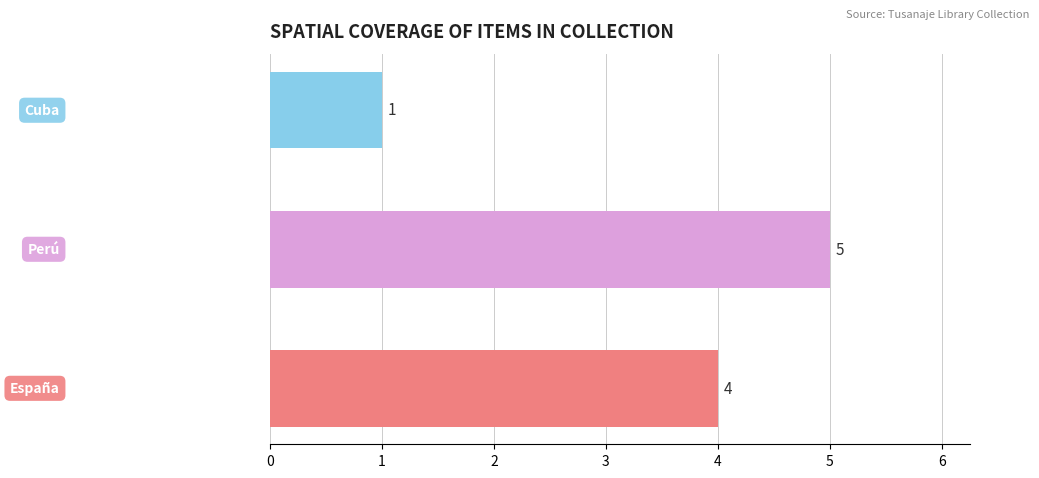

How many values are between 1 and 5?

3